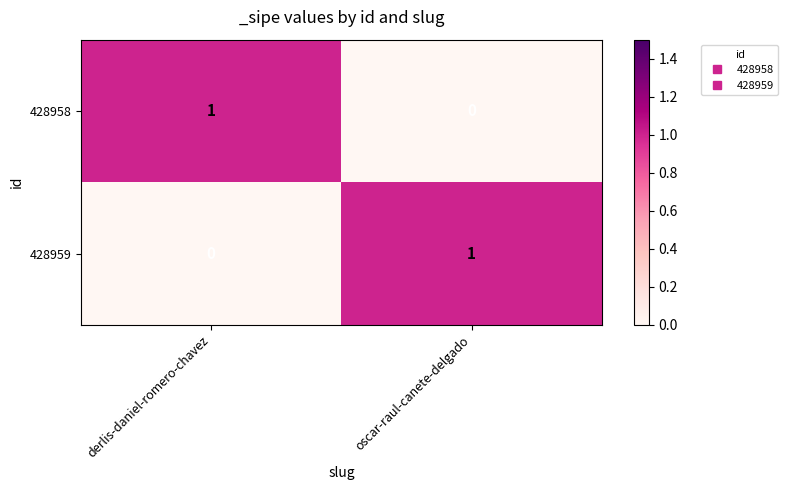

At which label is 428959 closest to 0?

derlis-daniel-romero-chavez